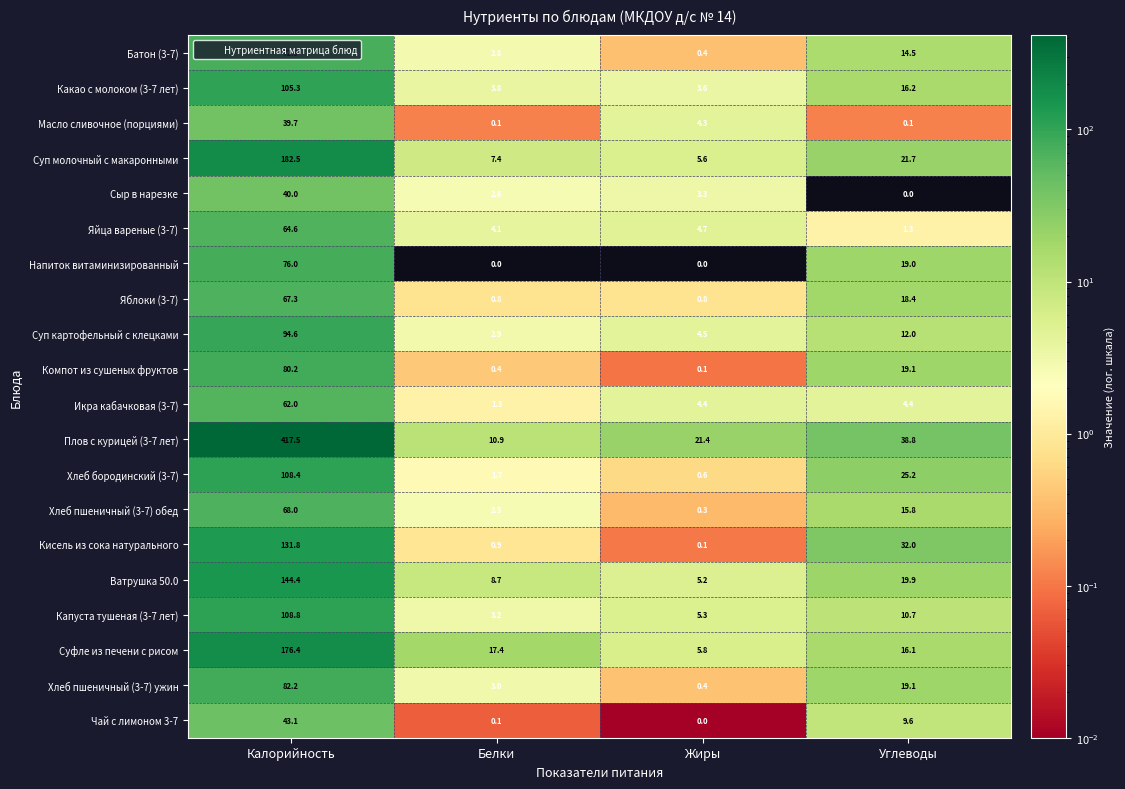

What is the difference between the highest and lowest values at Жиры?

21.4